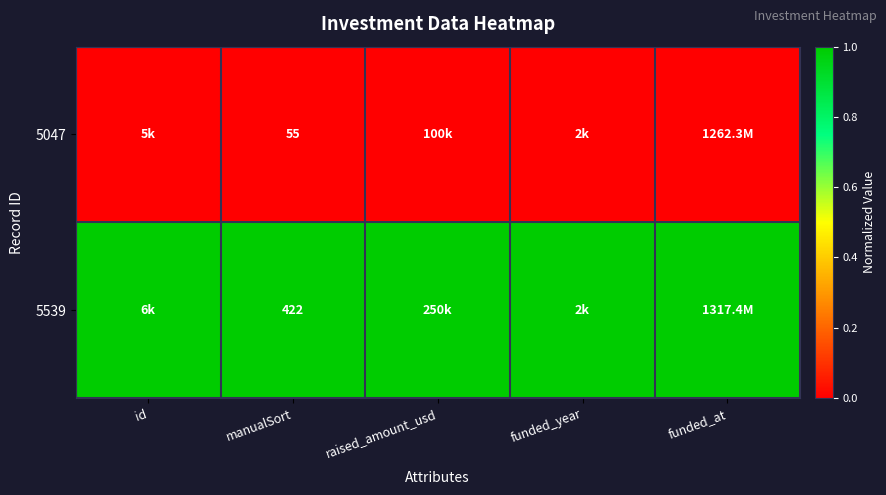

What is the total value across all series at funded_at?

1